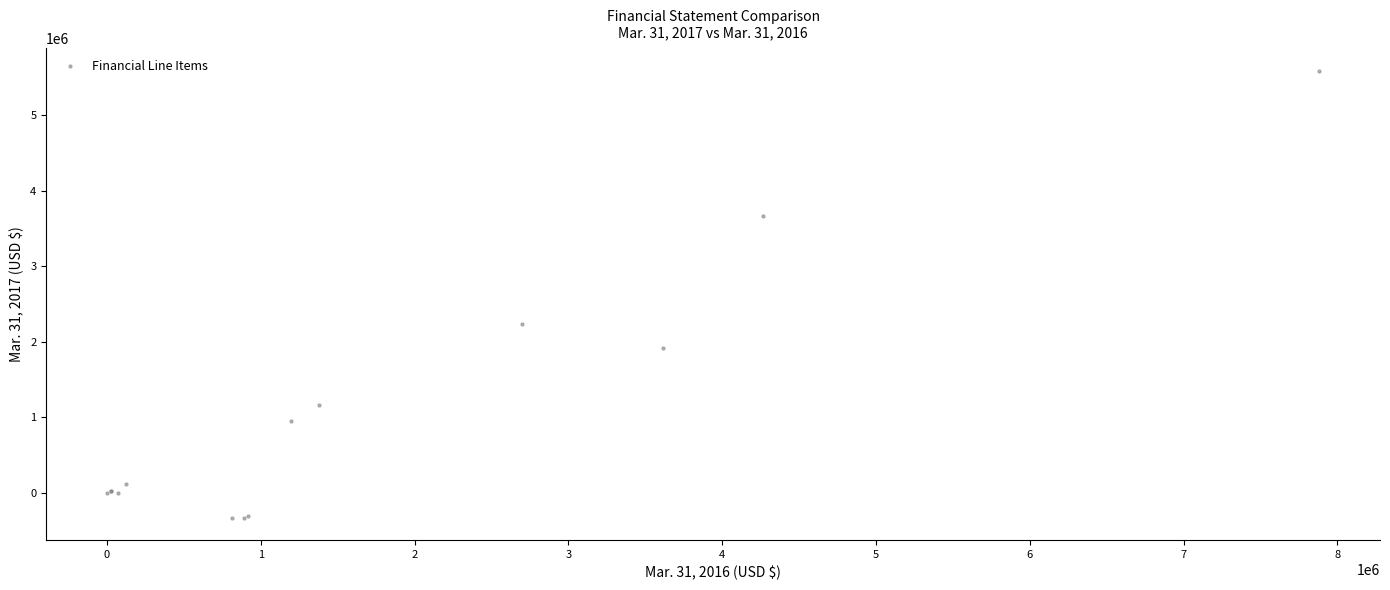

What Y value in the scatter plot is closest to 2628232?

2226793